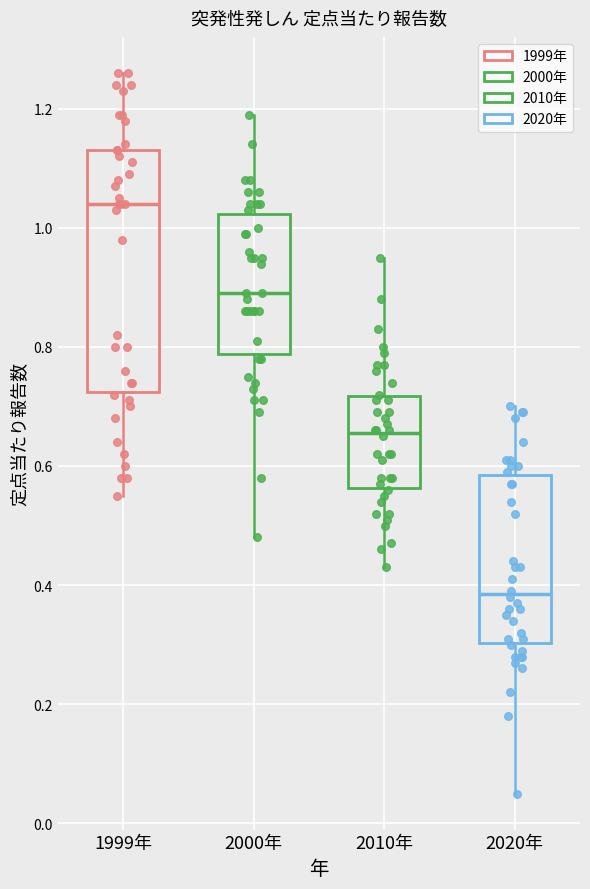

Which box's median line is the lowest?

2020年